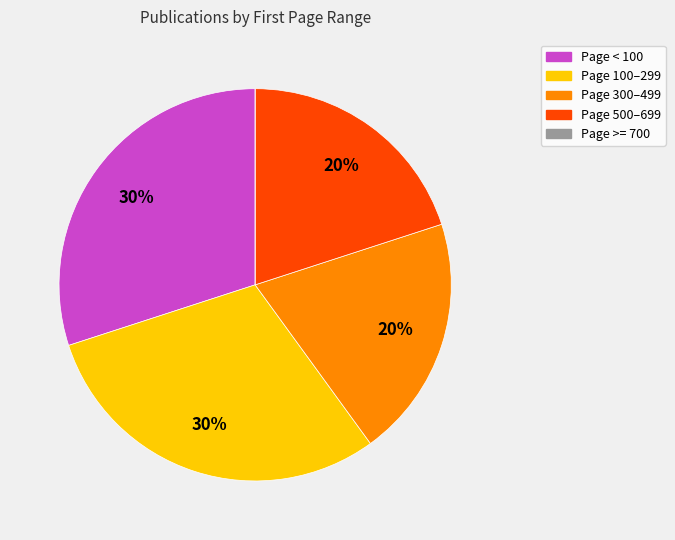

To the nearest percent, what is the average slice percentage?

20%